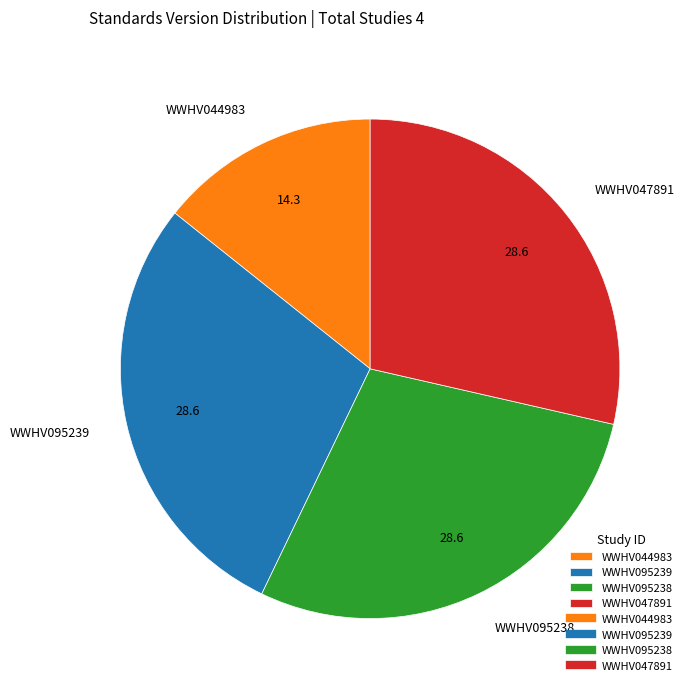

Is the sum of WWHV047891 and WWHV095239 greater than half?

Yes